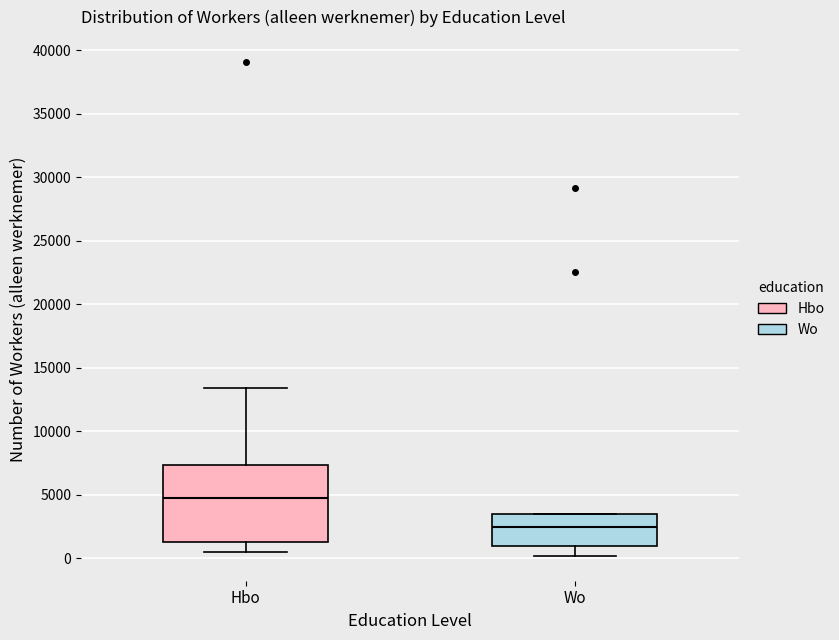

Where does the lower whisker of the box for Hbo end on the y-axis? The values are not printed on the chart, so give them approximately, as read against the axis.

500